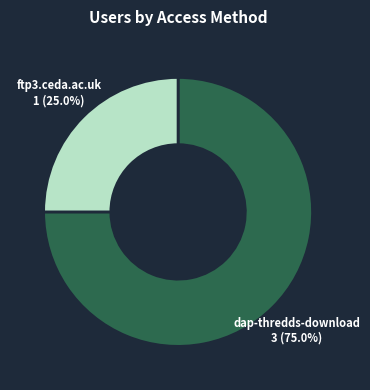

Is there a majority slice in this chart?

Yes